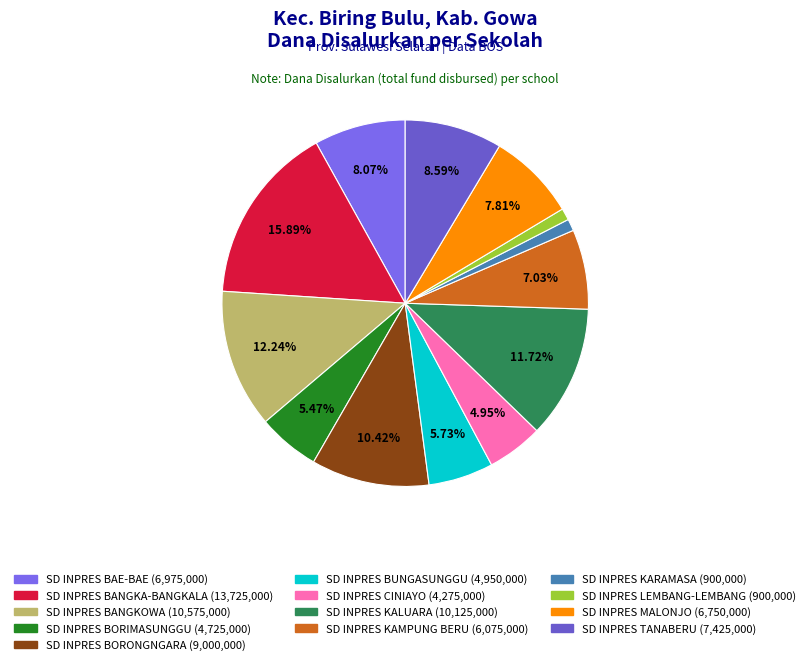

Is there any slice that represents more than half of the pie?

No